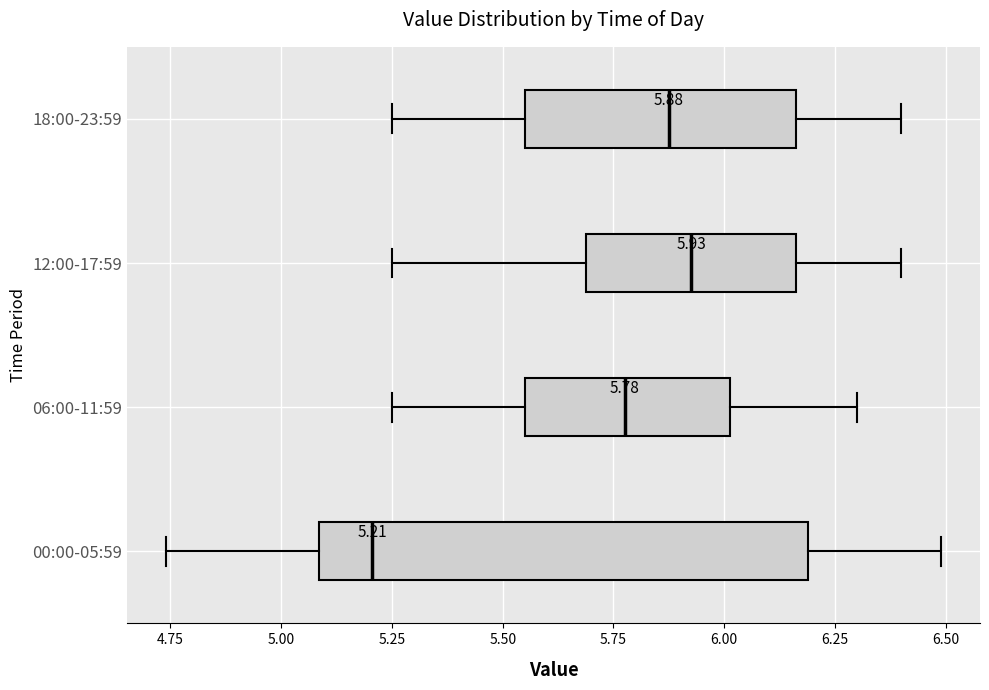

Which box is the widest, from its left edge to its right edge?

00:00-05:59